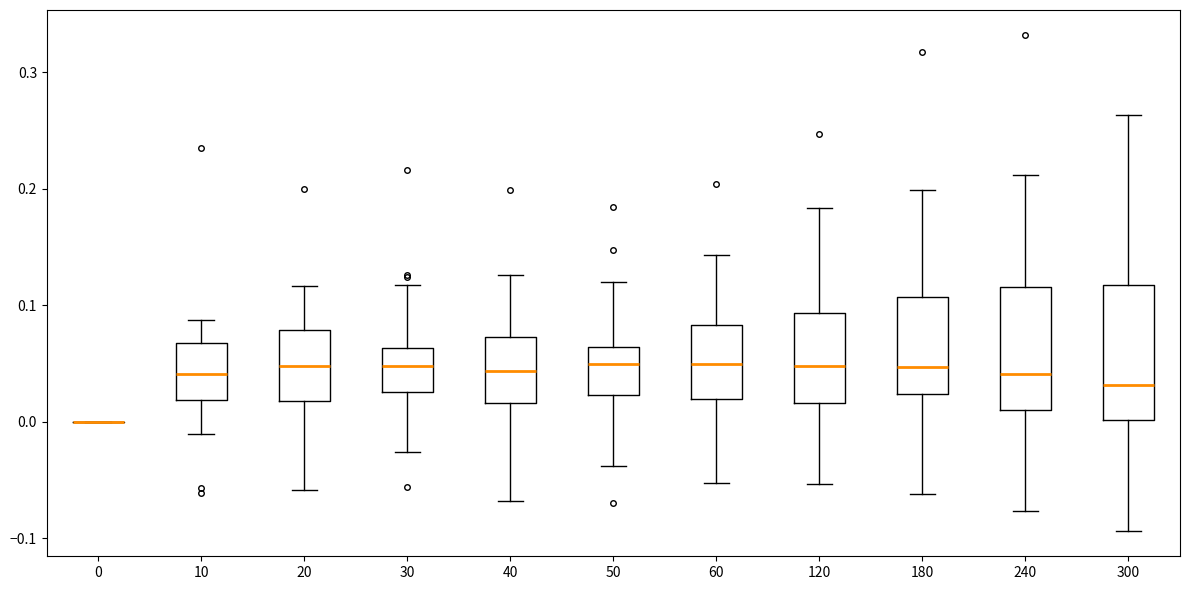

Reading left to right, read every box against the y-axis: the position of its median line, the range the box covers, and the ends of its whiskers. The values are not printed on the chart, so give them approximately, as read against the axis.

0: box collapsed to a line at 0.00, whiskers 0.00 to 0.00
10: median 0.04, box 0.02 to 0.07, whiskers -0.01 to 0.09
20: median 0.05, box 0.02 to 0.08, whiskers -0.06 to 0.12
30: median 0.05, box 0.03 to 0.06, whiskers -0.03 to 0.12
40: median 0.04, box 0.02 to 0.07, whiskers -0.07 to 0.13
50: median 0.05, box 0.02 to 0.06, whiskers -0.04 to 0.12
60: median 0.05, box 0.02 to 0.08, whiskers -0.05 to 0.14
120: median 0.05, box 0.02 to 0.09, whiskers -0.05 to 0.18
180: median 0.05, box 0.02 to 0.11, whiskers -0.06 to 0.20
240: median 0.04, box 0.01 to 0.12, whiskers -0.08 to 0.21
300: median 0.03, box 0.00 to 0.12, whiskers -0.09 to 0.26